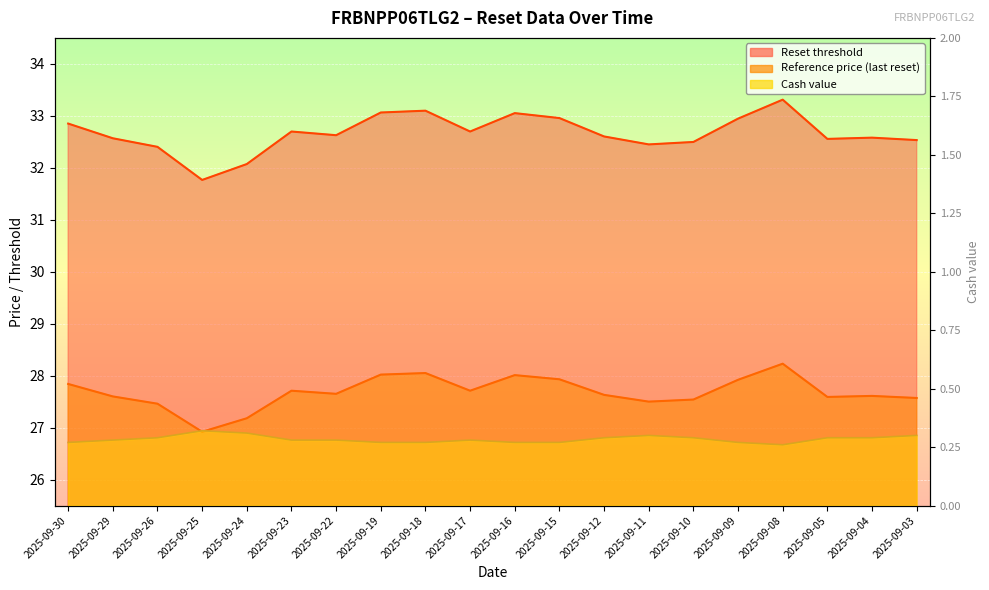

What is the total value across all series at 2025-09-19?

61.4